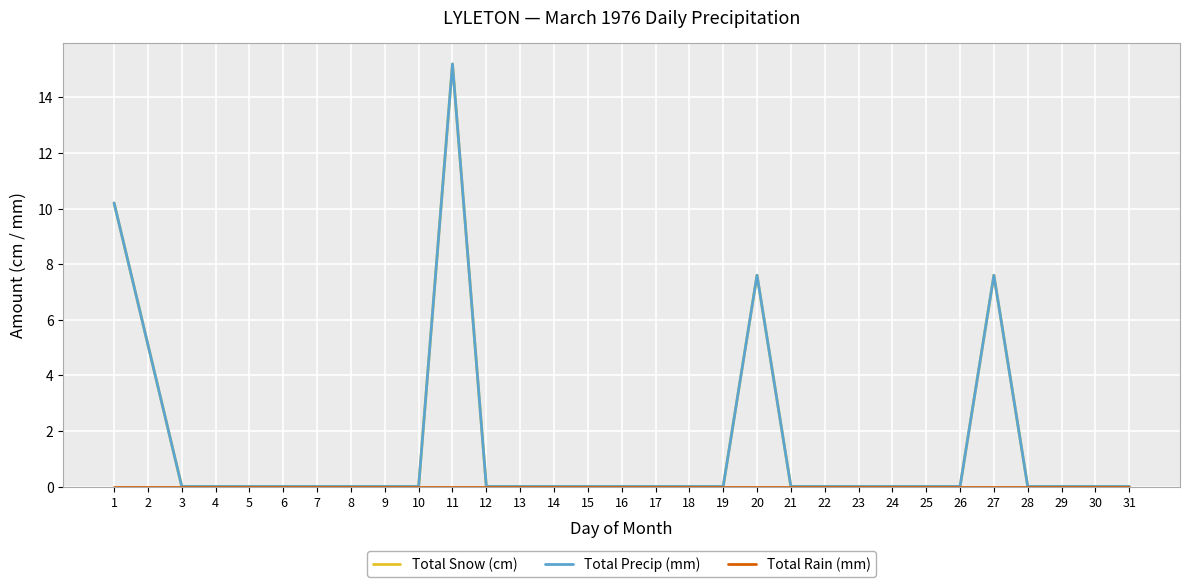

Does the chart display data point markers on the line(s)?

No